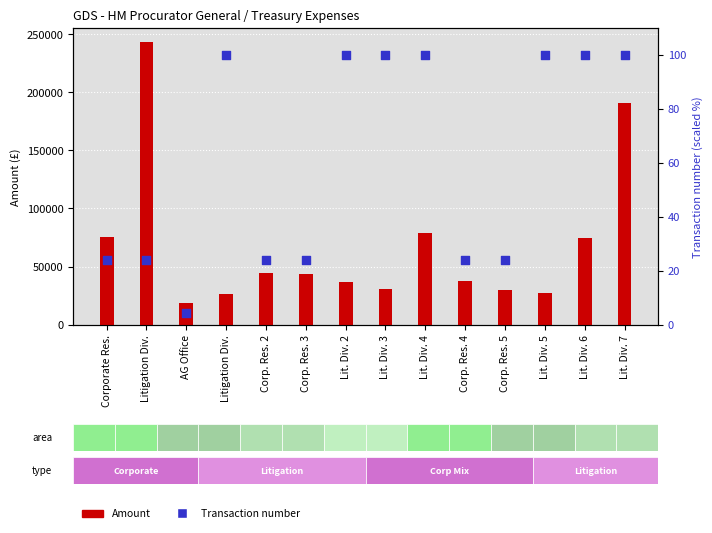

Which series has the largest total across all categories?

Amount